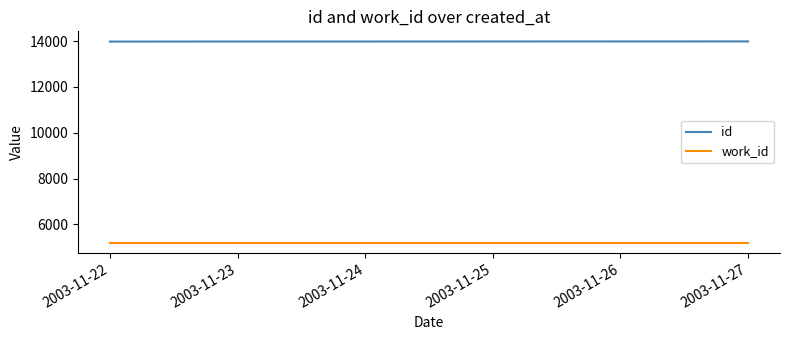

What is the total value across all series at 2003-11-22?

19178